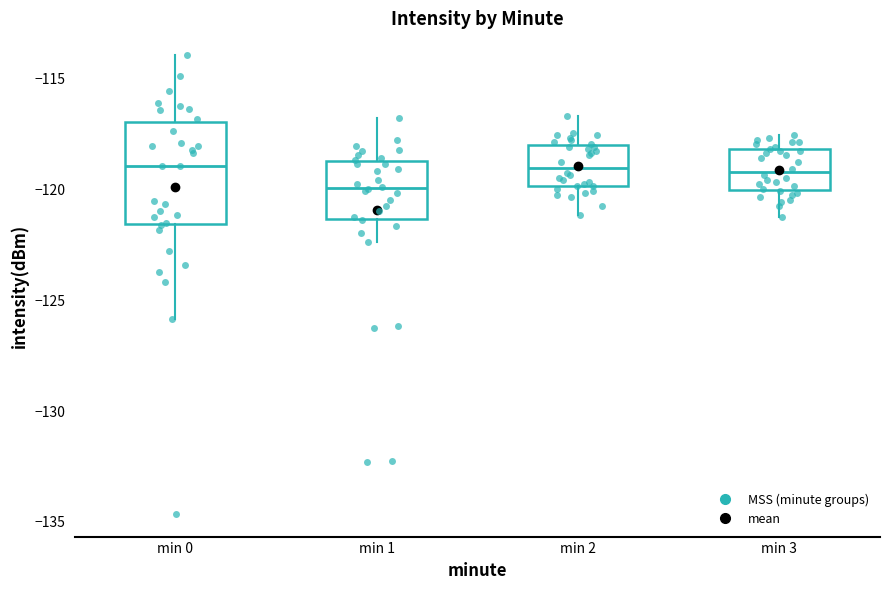

Which box's median line is the lowest?

min 1